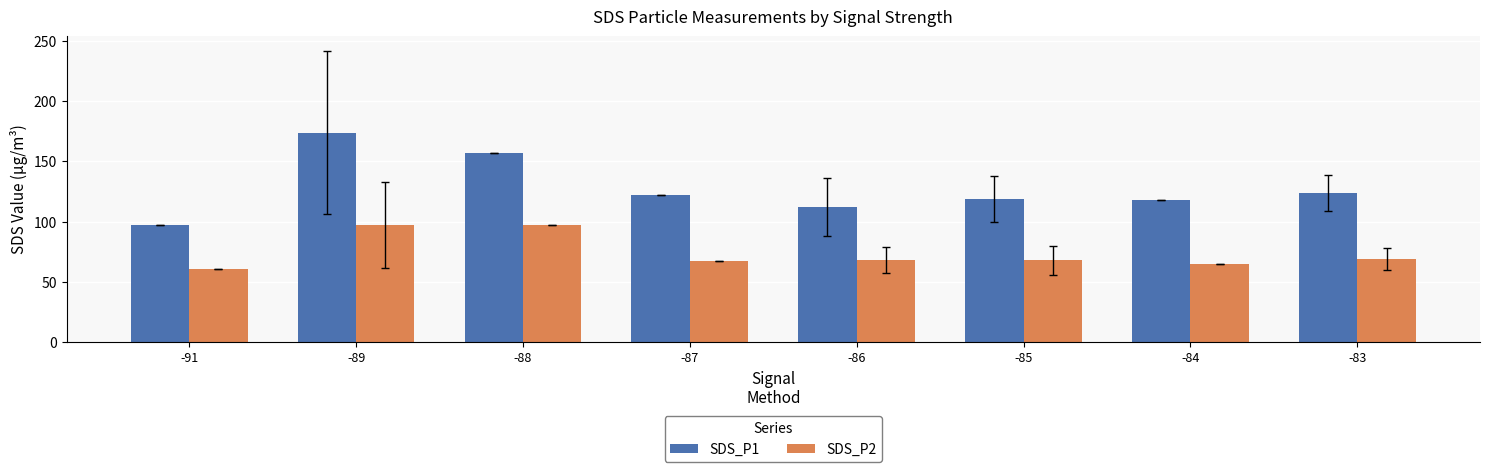

Which series has the largest total across all categories?

SDS_P1